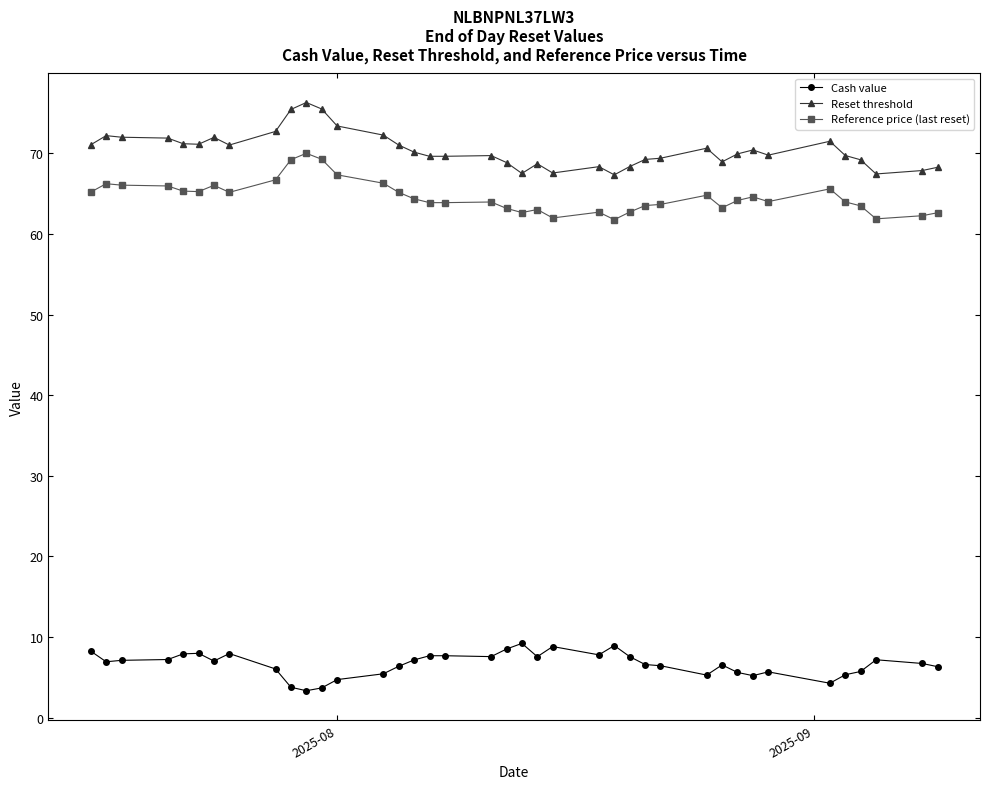

How many interior local peaks does the Cash value series have?

8